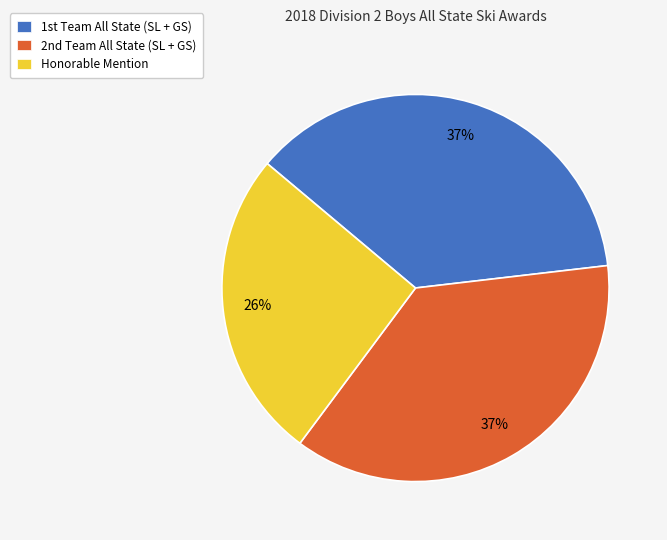

To the nearest percent, what percentage of the pie is Honorable Mention?

26%